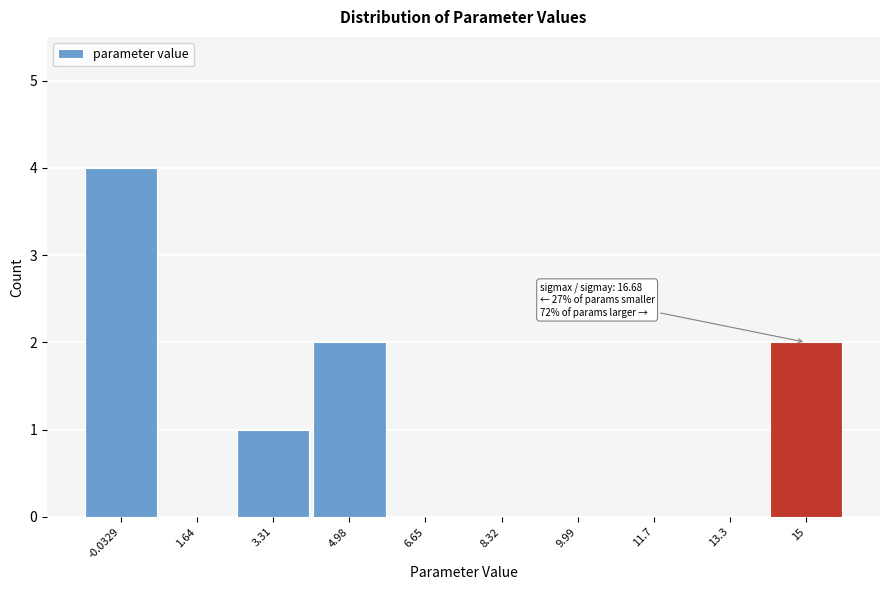

Reading left to right, extract all data points from this chart.

-0.0329=4	1.64=0	3.31=1	4.98=2	6.65=0	8.32=0	9.99=0	11.7=0	13.3=0	15=2